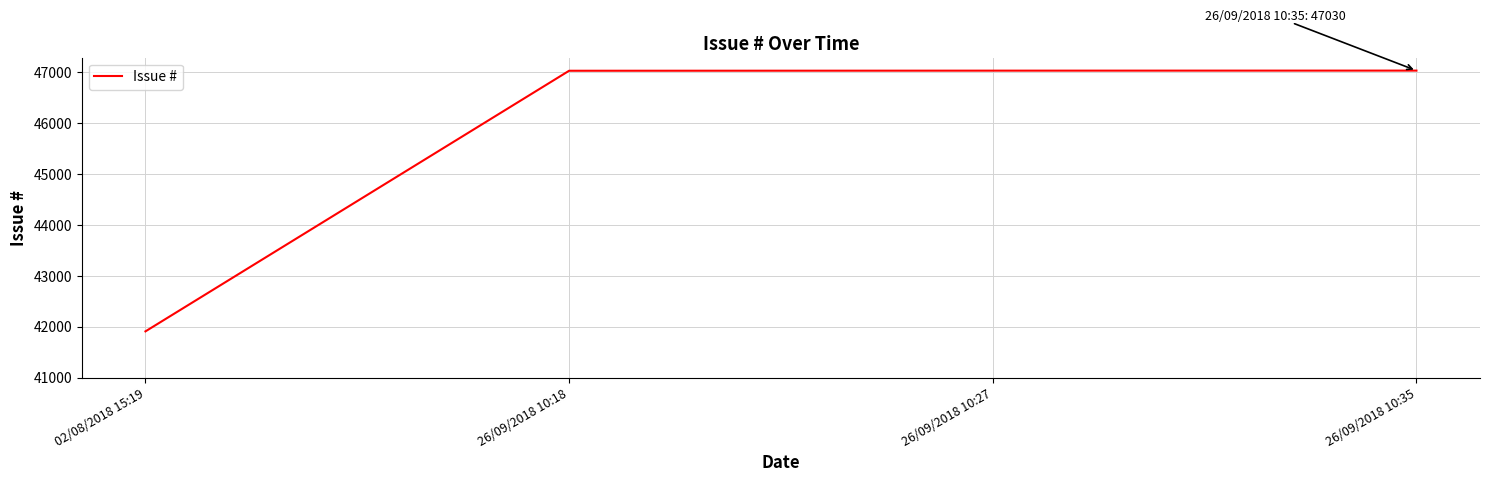

What is the ratio of the value at 26/09/2018 10:35 to the value at 26/09/2018 10:27?

1.0